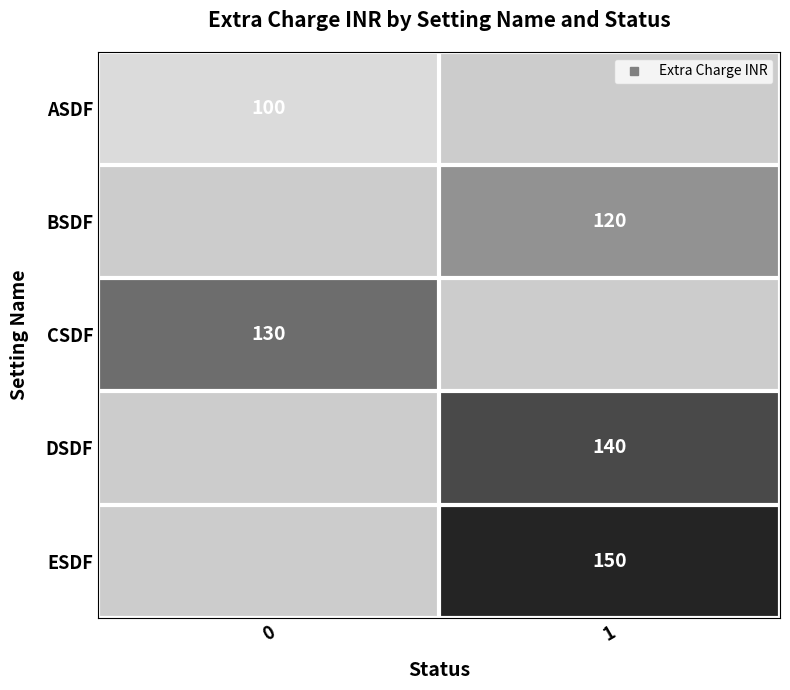

What is the smallest value displayed?

100.0